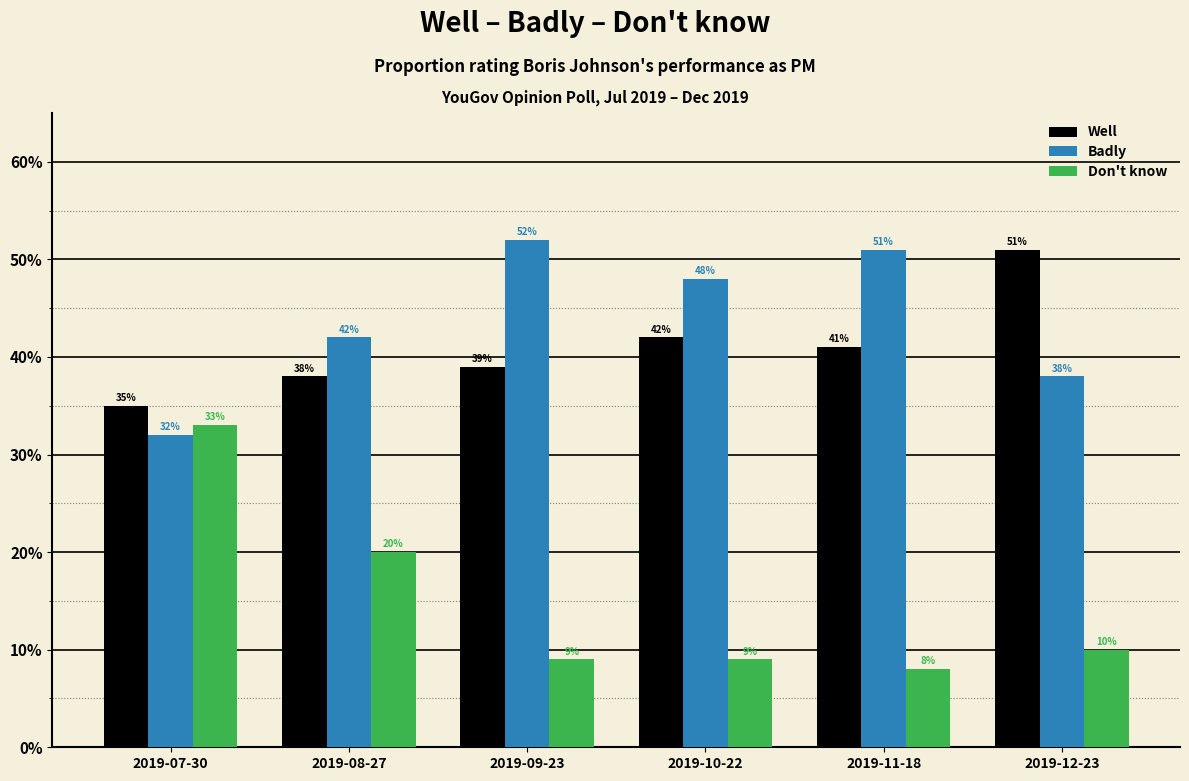

Does the chart contain any negative values?

No